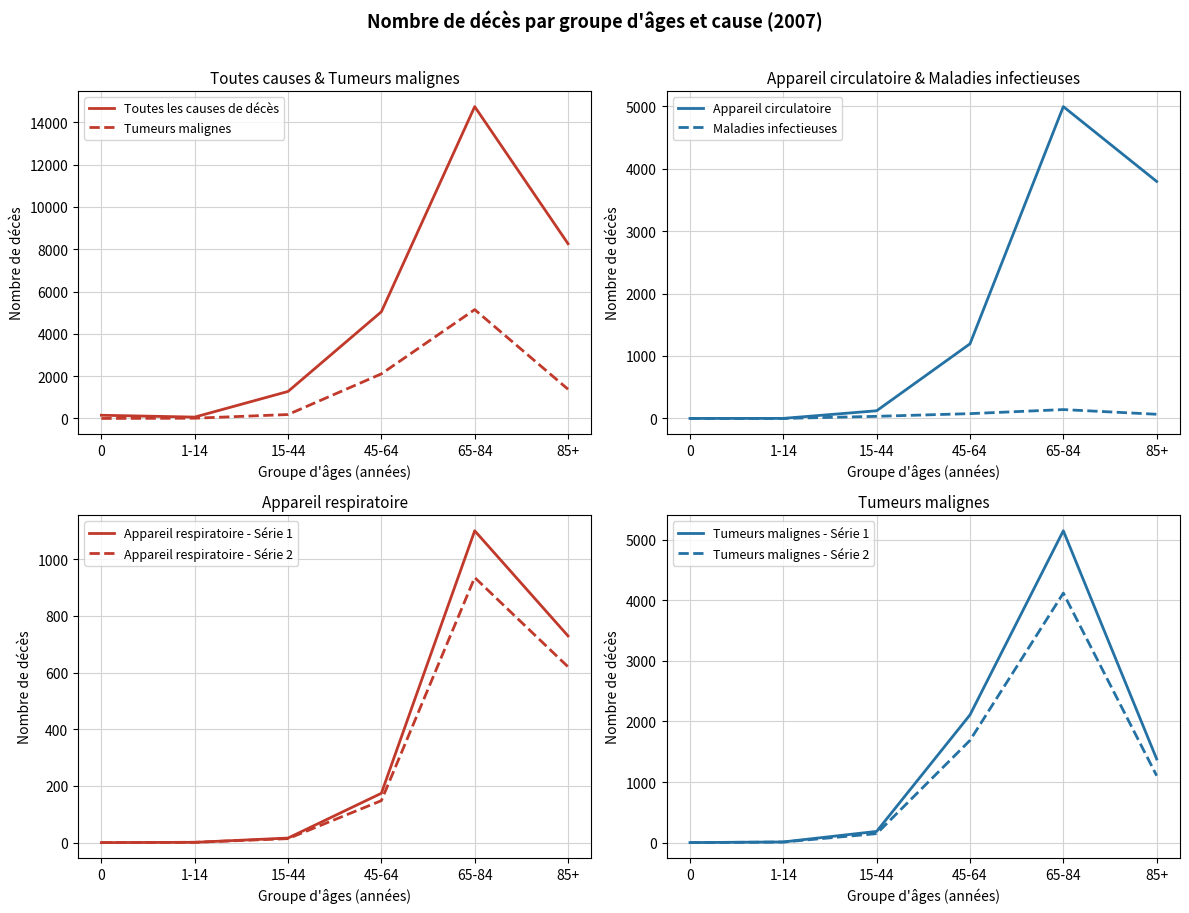

What is the label of the 2nd point from the right?

65-84